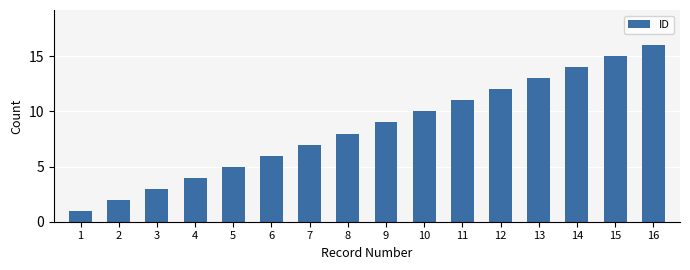

What is the value of the 11th bar from the left?

11